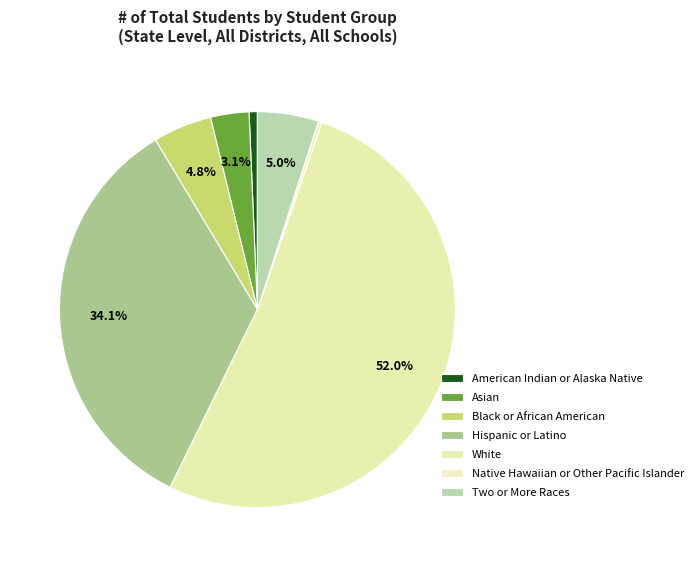

Between White and Hispanic or Latino, which is larger?

White